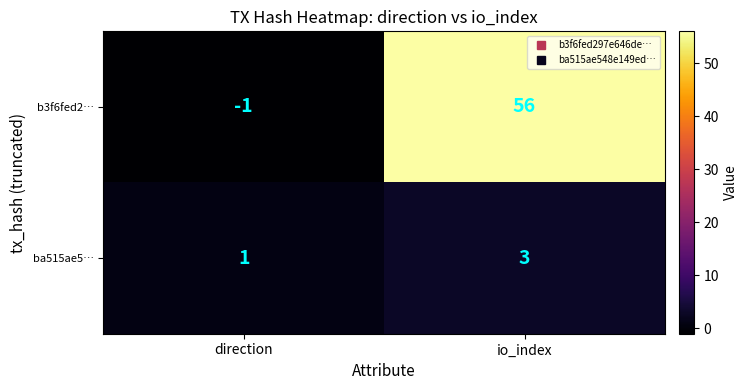

Reading right to left, what are all the values shown in this chart?

b3f6fed2…: 56	-1
ba515ae5…: 3	1